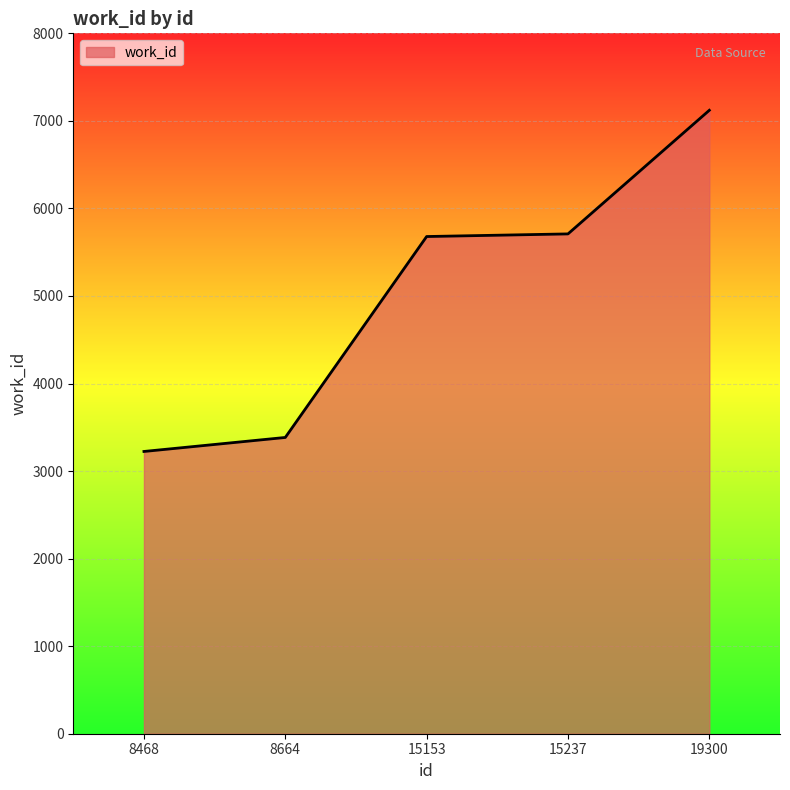

How many values are below 5679?

2